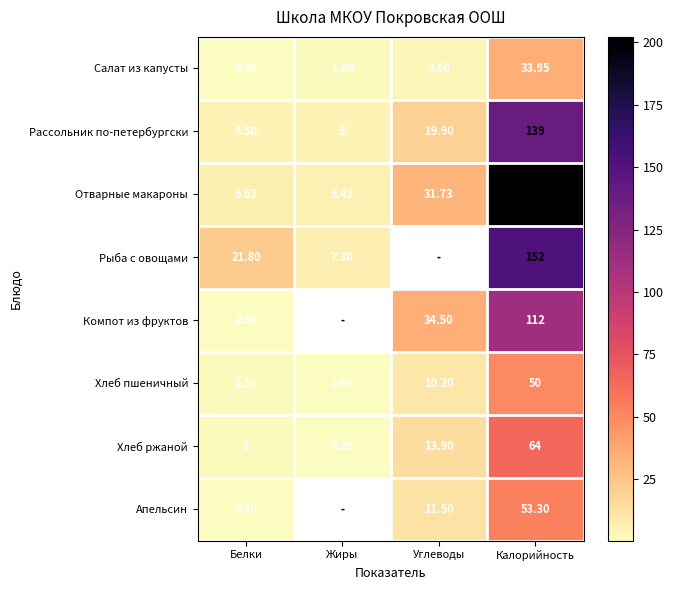

At which category is the sum across all series the highest?

Калорийность